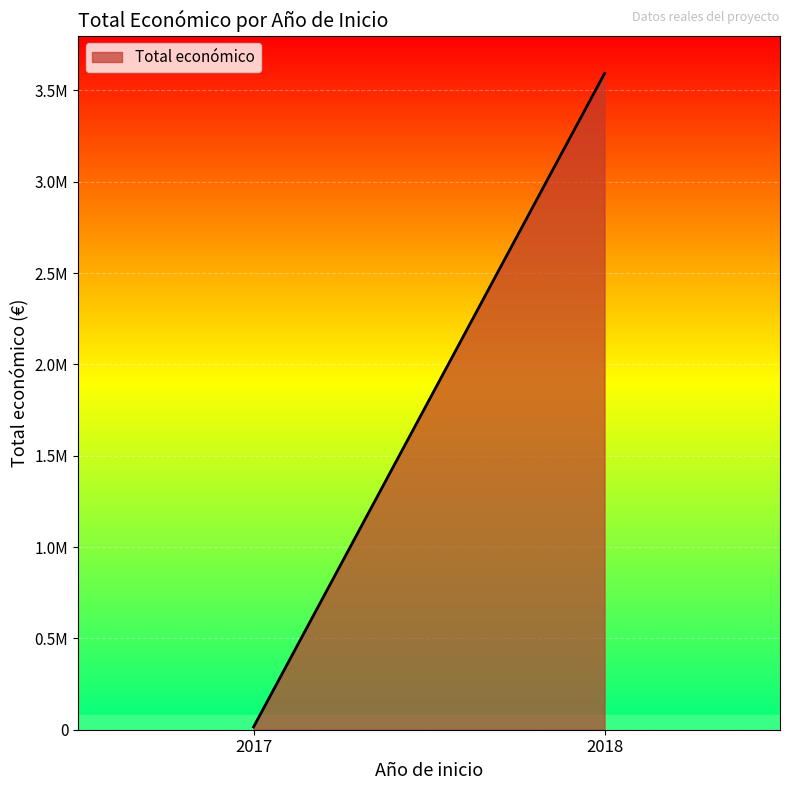

How many lines are shown in the chart?

1